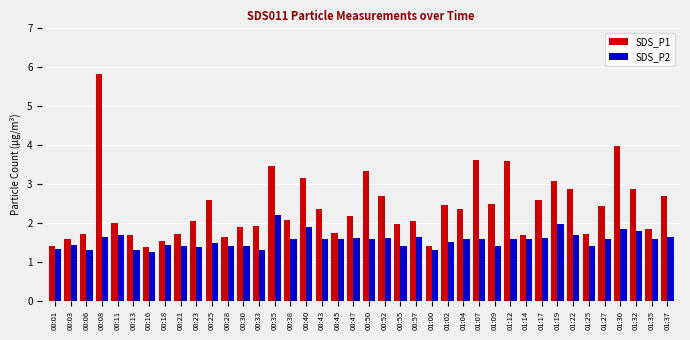

Is the value of SDS_P2 at 01:00 greater than the value of SDS_P1 at 01:30?

No